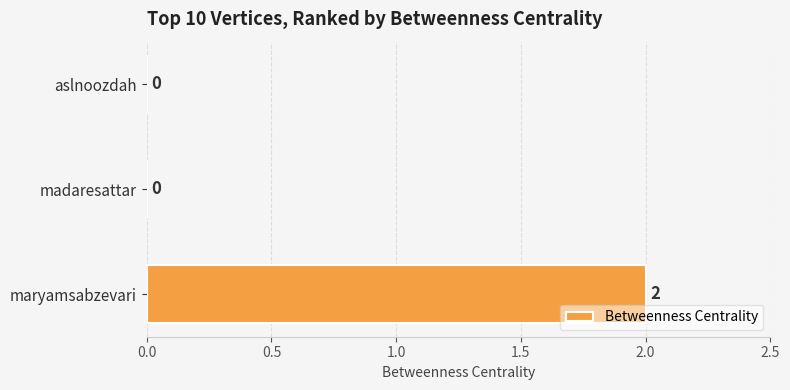

Reading bottom to top, transcribe all the data shown in this chart.

maryamsabzevari=2	madaresattar=0	aslnoozdah=0